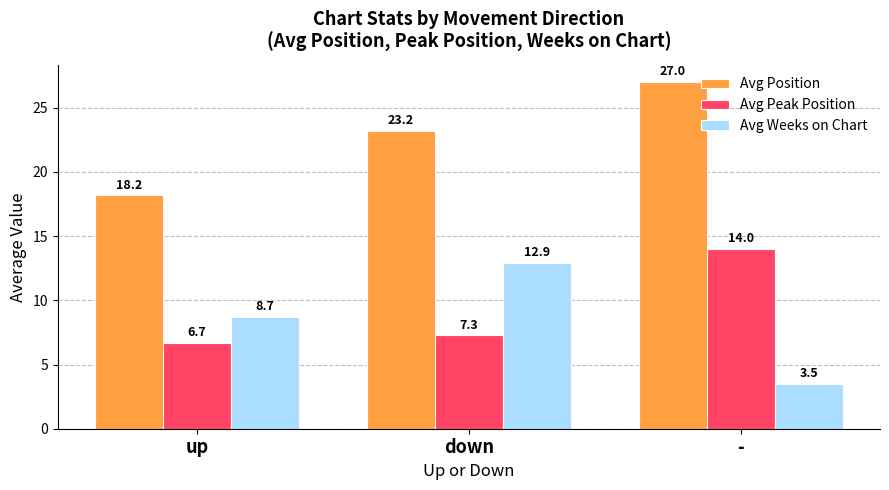

At which label does Avg Weeks on Chart first exceed 8?

up